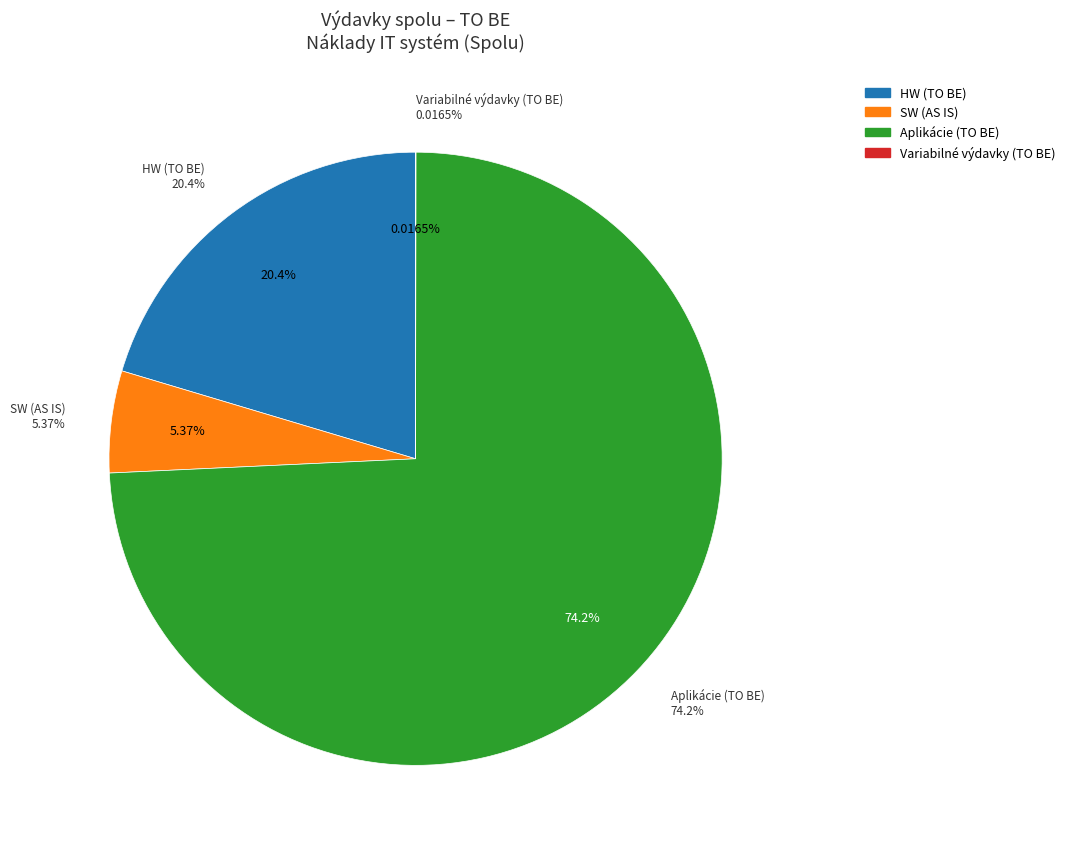

Rank the categories by value from highest to lowest.

Aplikácie (TO BE), HW (TO BE), SW (AS IS), Variabilné výdavky (TO BE)